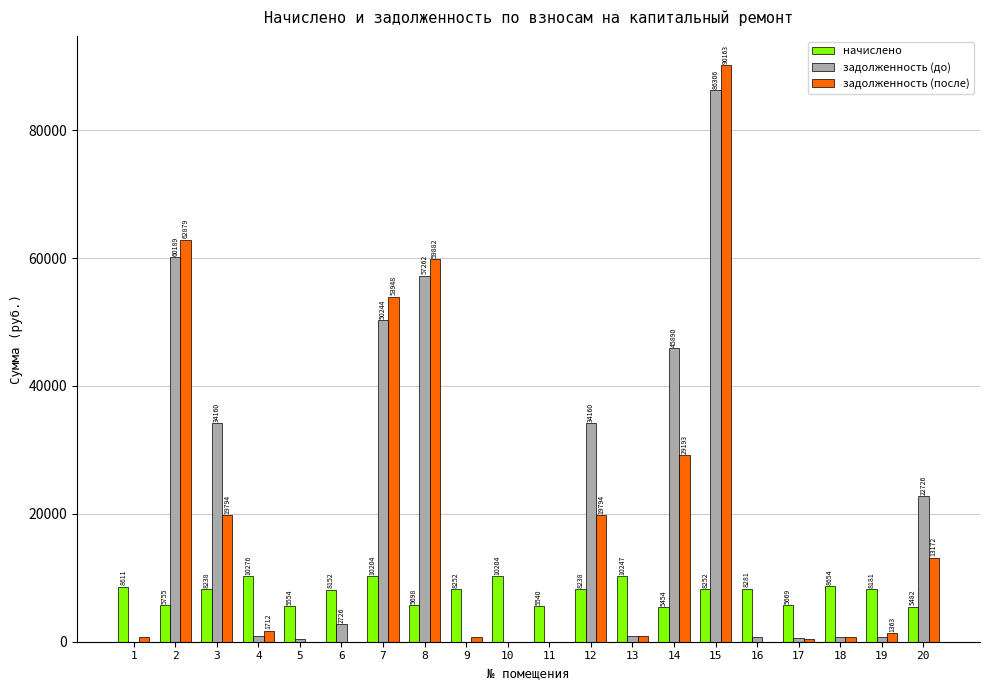

Which series changed the most between 11 and 15?

задолженность (после)